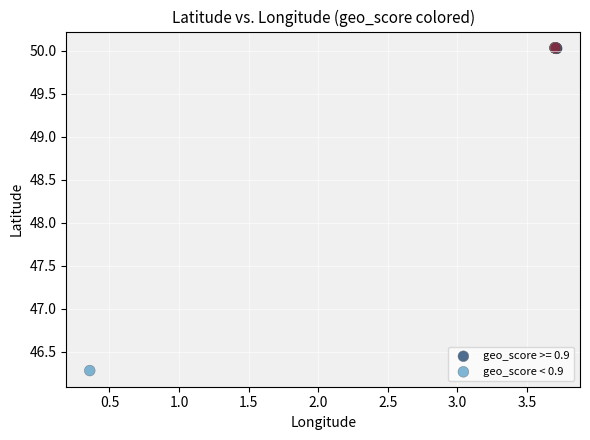

Which series contains the lowest Y value?

geo_score < 0.9